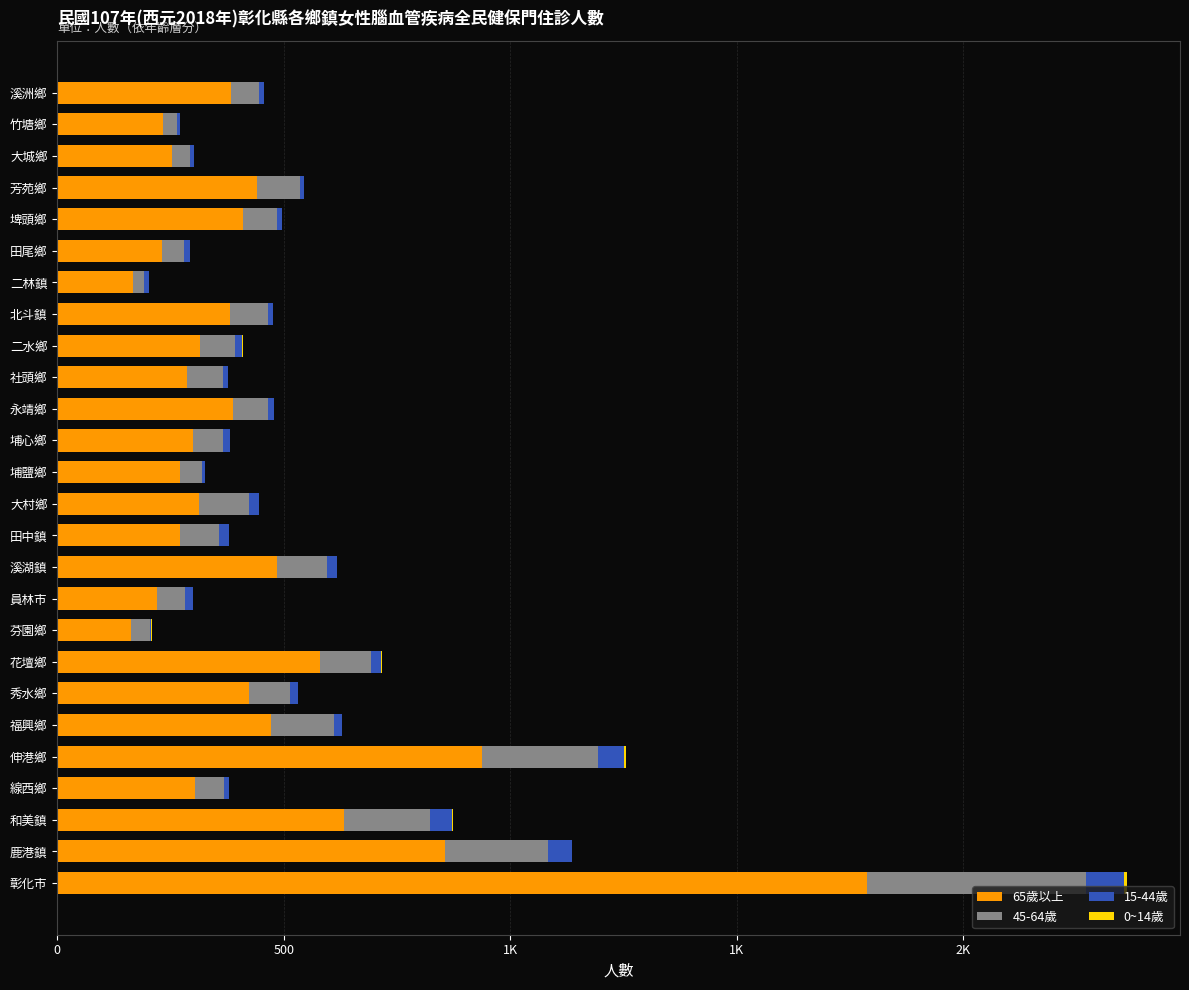

Rank the series by their maximum value, from lowest to highest.

0~14歲, 15-44歲, 45-64歲, 65歲以上